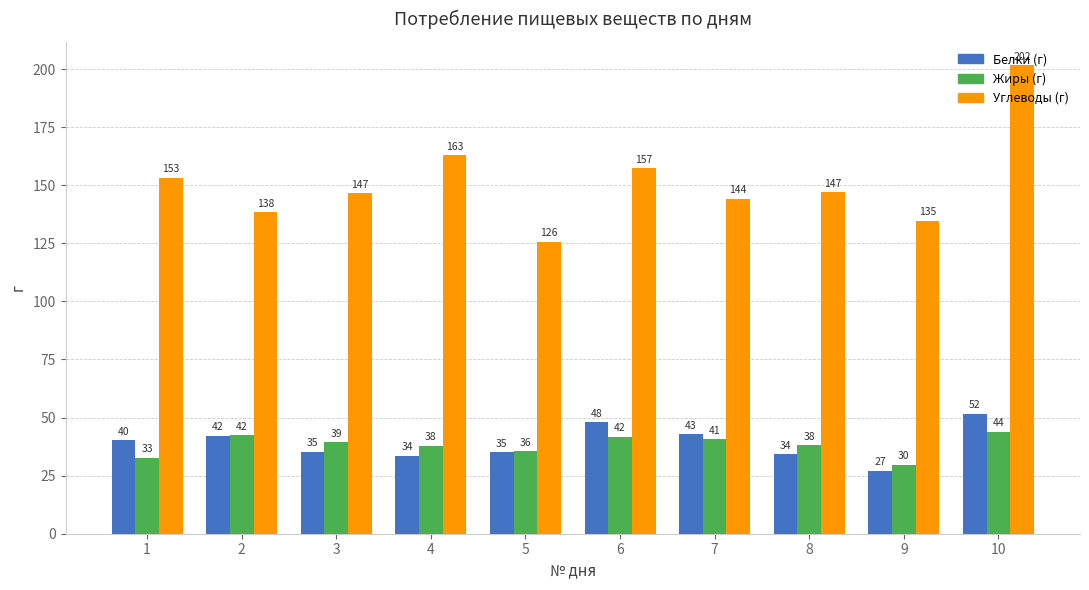

What is the spread (max minus min) of values at 2?

96.2